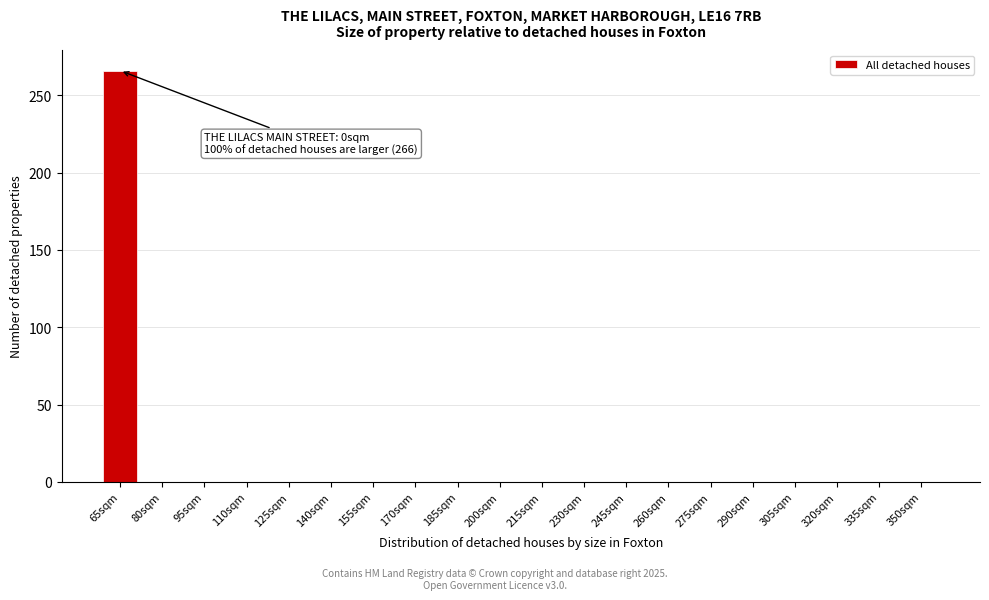

Reading right to left, transcribe all the data shown in this chart.

350sqm=0	335sqm=0	320sqm=0	305sqm=0	290sqm=0	275sqm=0	260sqm=0	245sqm=0	230sqm=0	215sqm=0	200sqm=0	185sqm=0	170sqm=0	155sqm=0	140sqm=0	125sqm=0	110sqm=0	95sqm=0	80sqm=0	65sqm=266